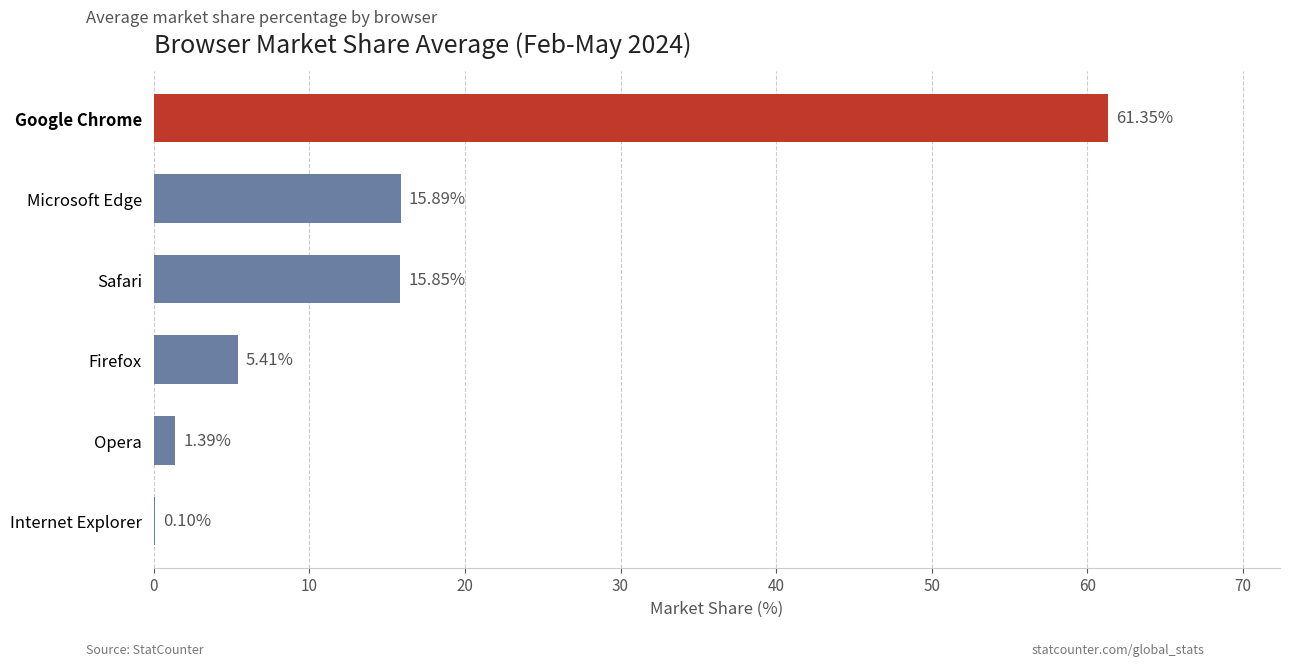

What is the sum of all values?

100.0